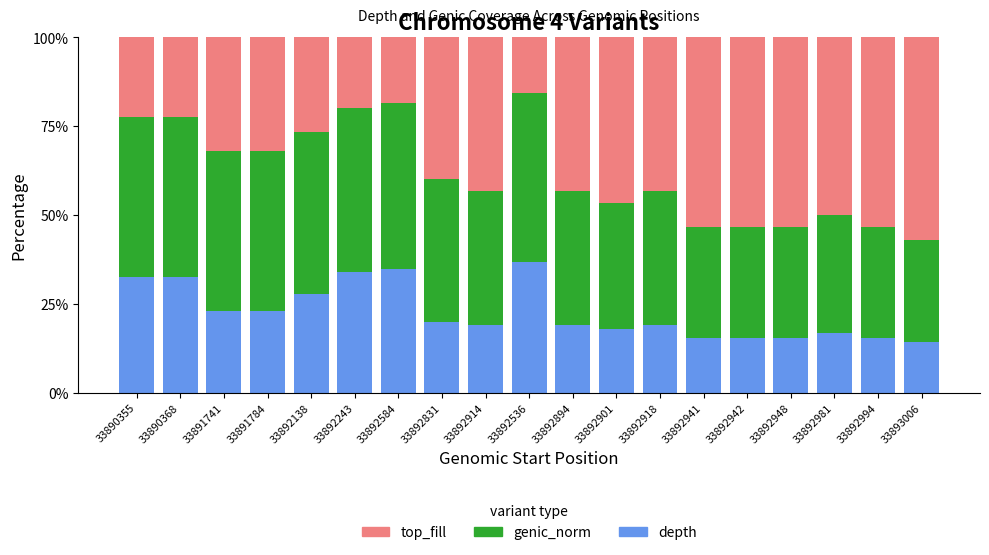

True or false: depth has a value of 56.9 at 33892243.

False